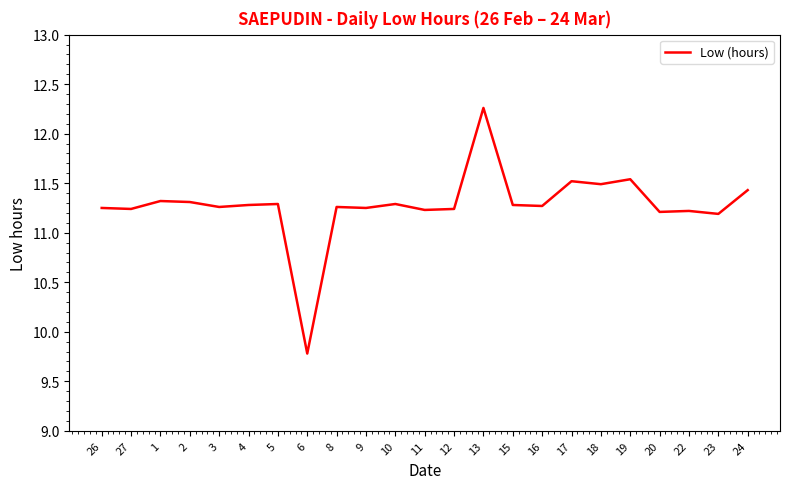

True or false: the data shows 3.5 at 20.

False